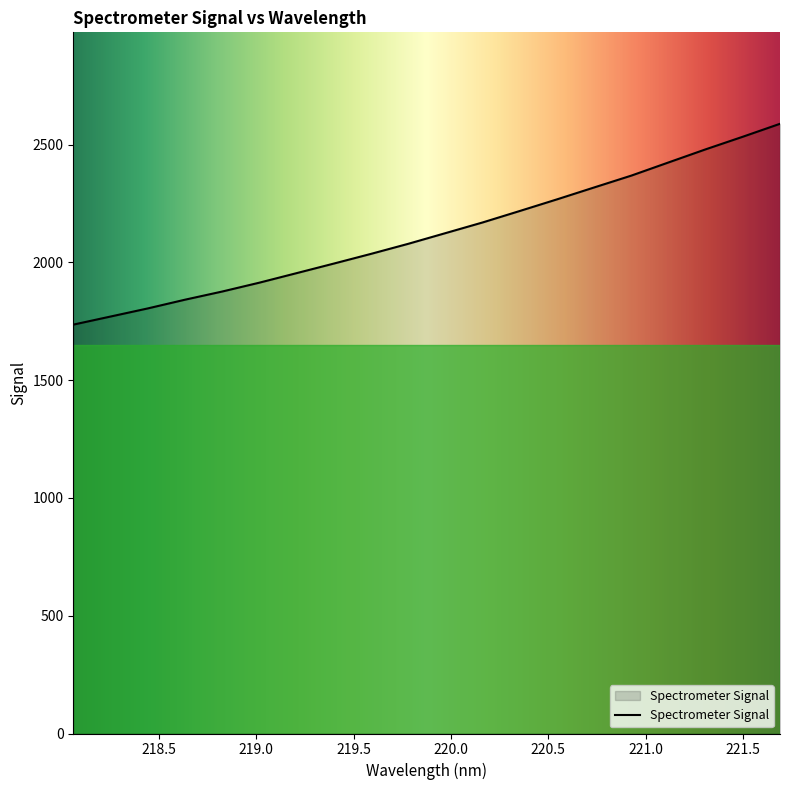

What is the greatest value displayed?

2588.2